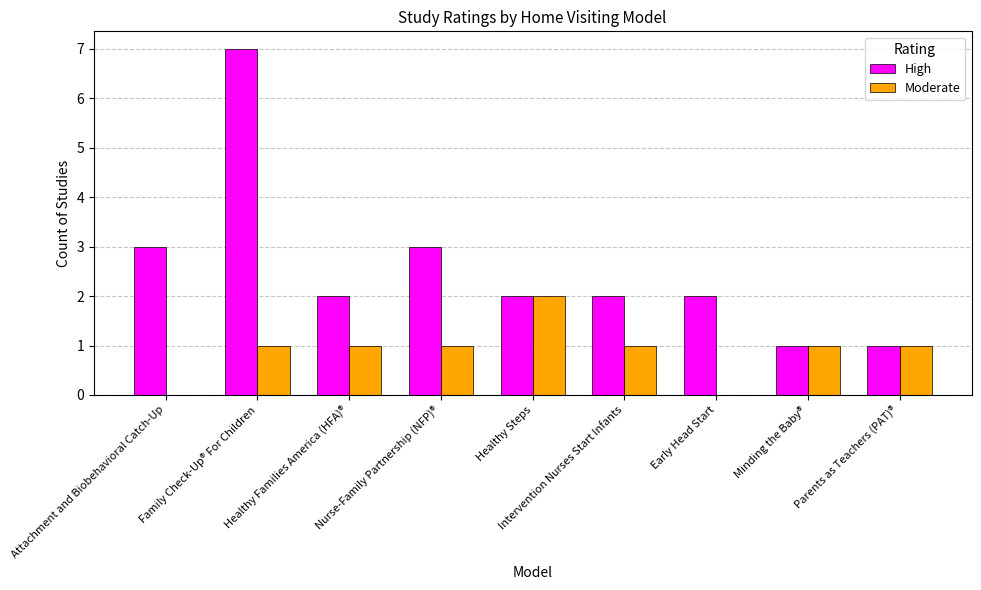

What are all the series names shown in the legend?

High, Moderate